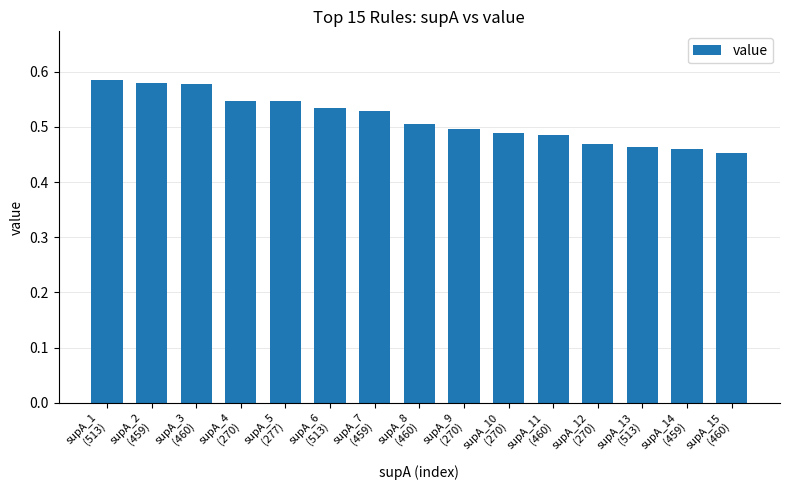

What is the sum of all values?

7.7